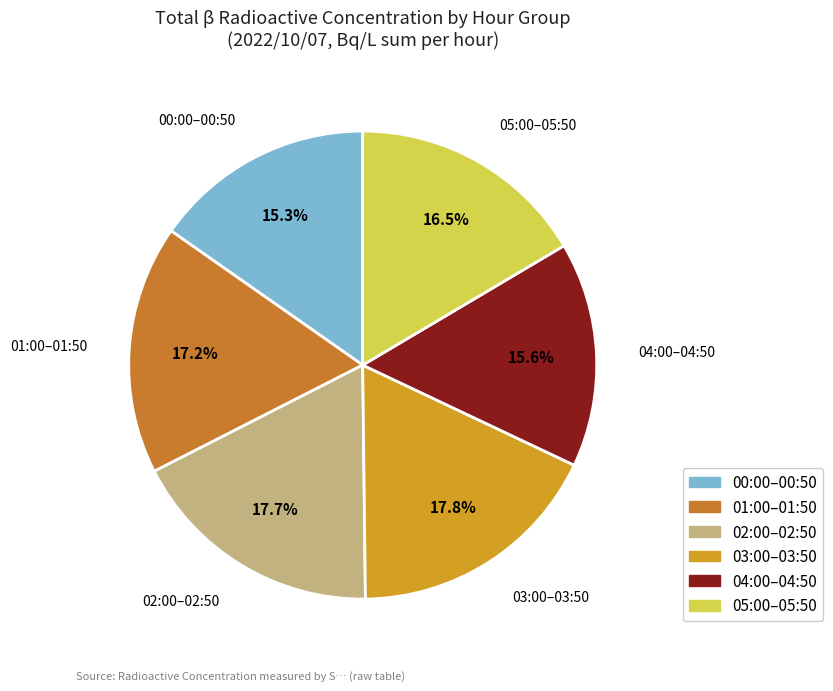

Does any single category account for the majority?

No